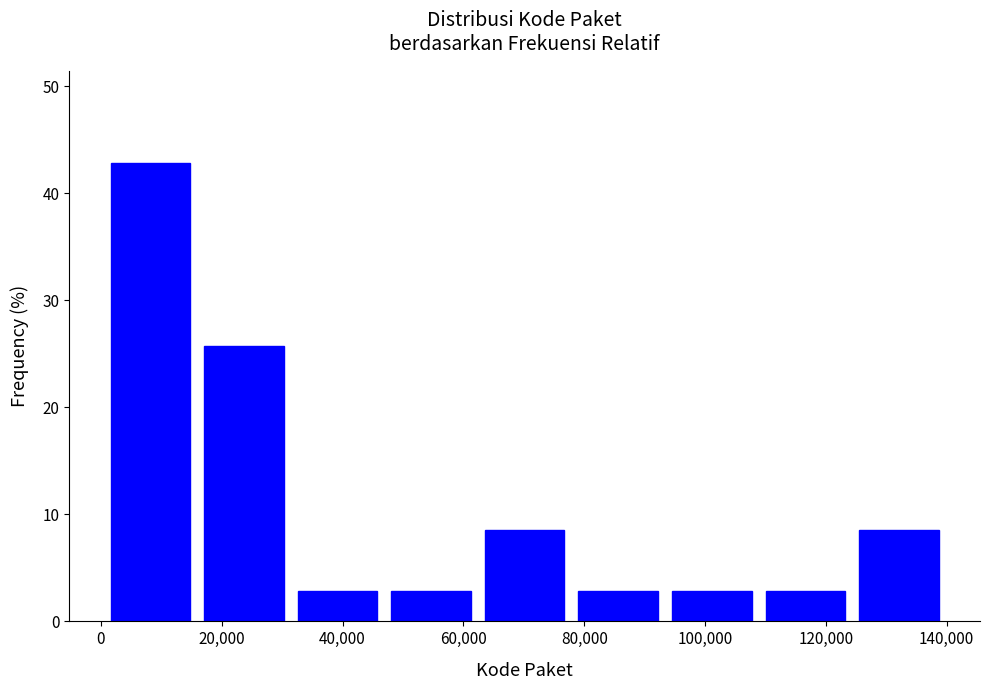

How tall is the bar that spans 32000 to 46000 on the x-axis? Neither the bar edges nor the heights are printed on the chart, so give them approximately, as read against the axes.

3